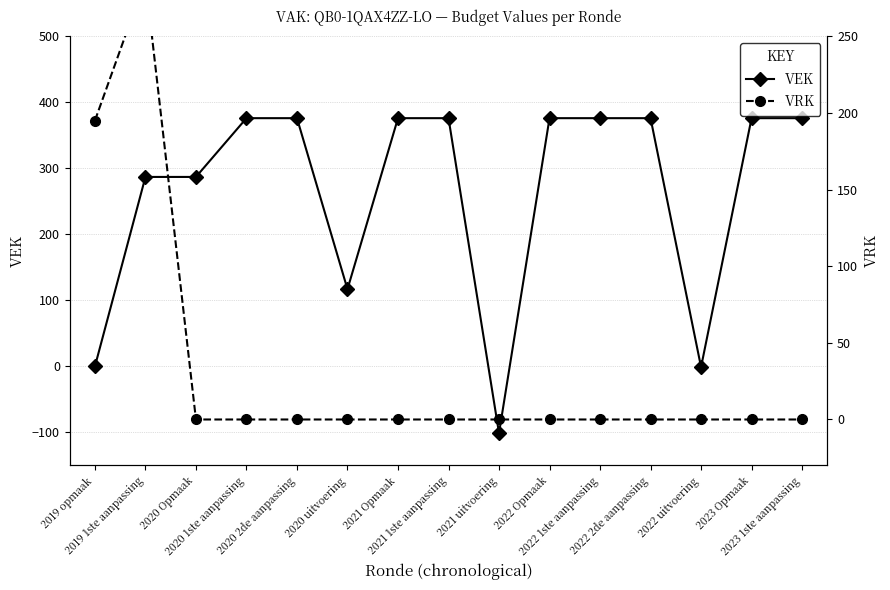

At which label is VEK closest to 137?

2020 uitvoering